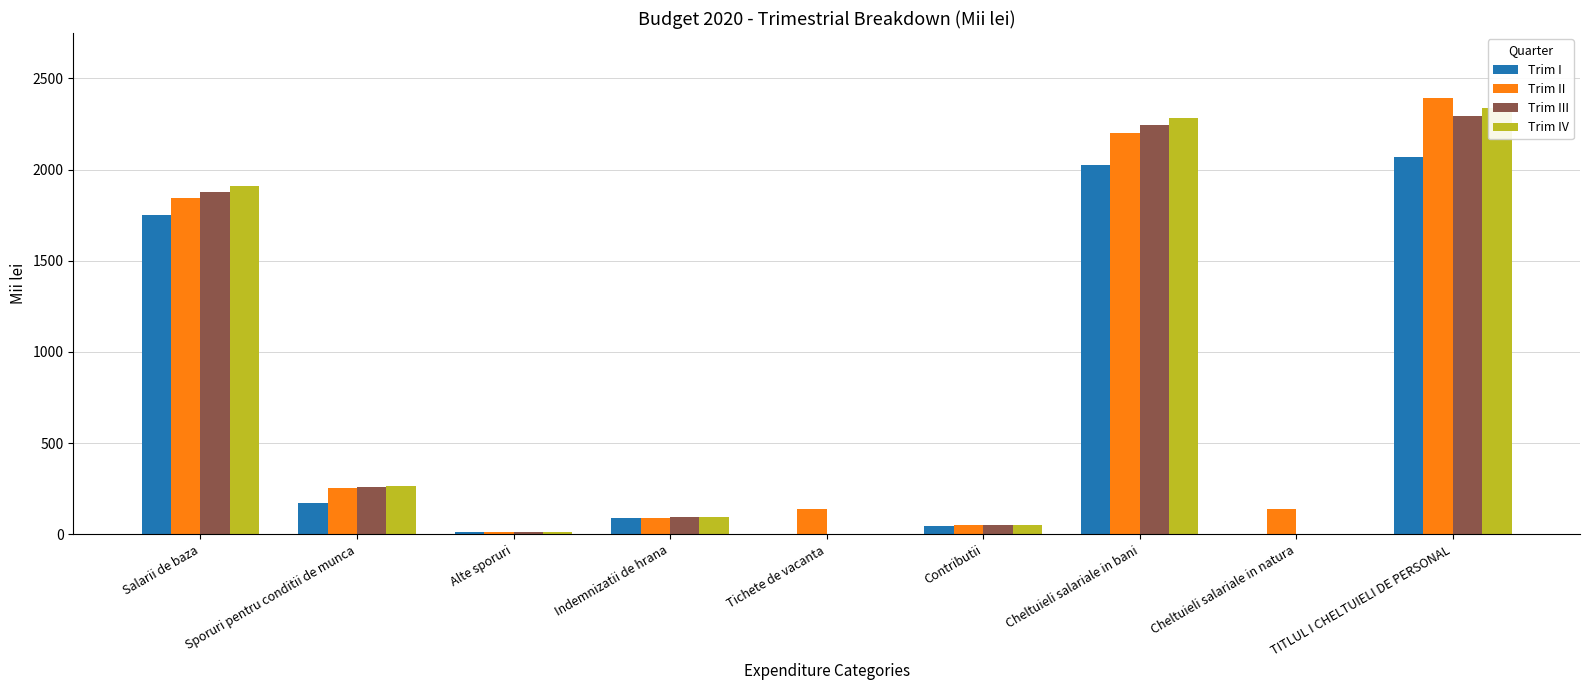

What is the sum of all Trim IV values?

6956